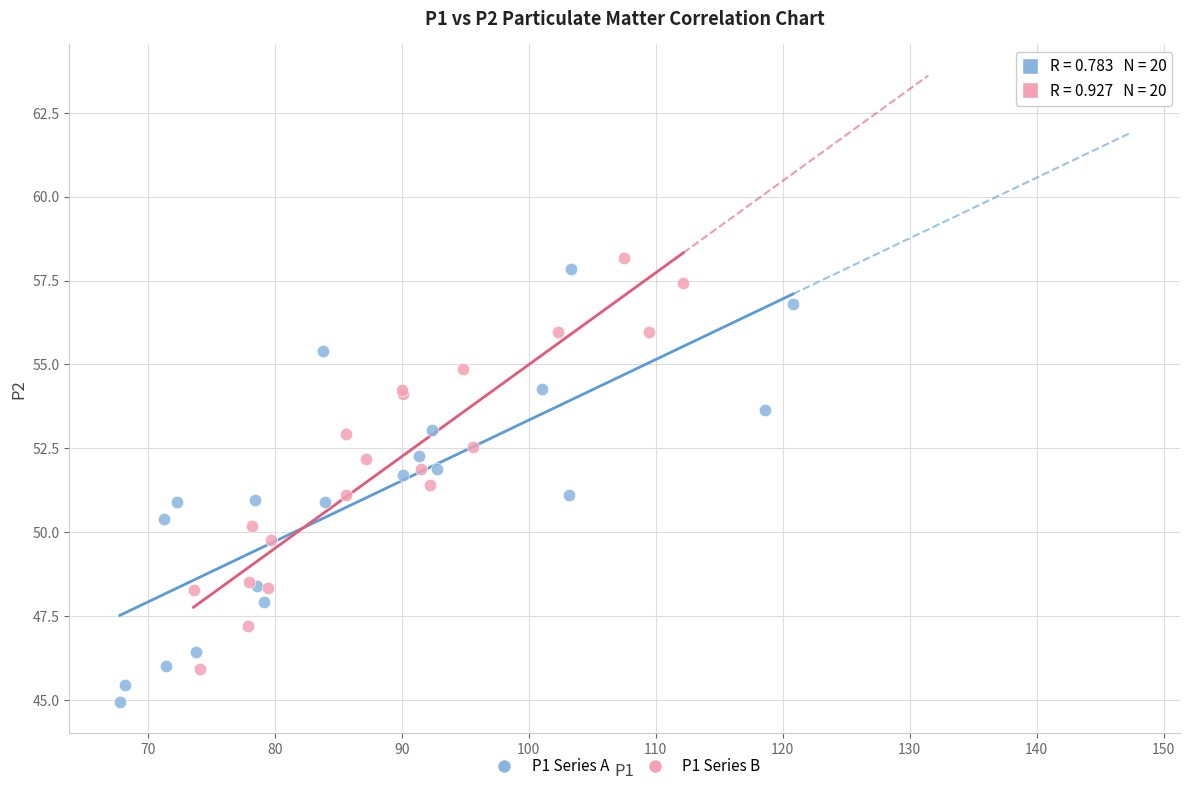

Which series contains the highest Y value?

P1 Series B